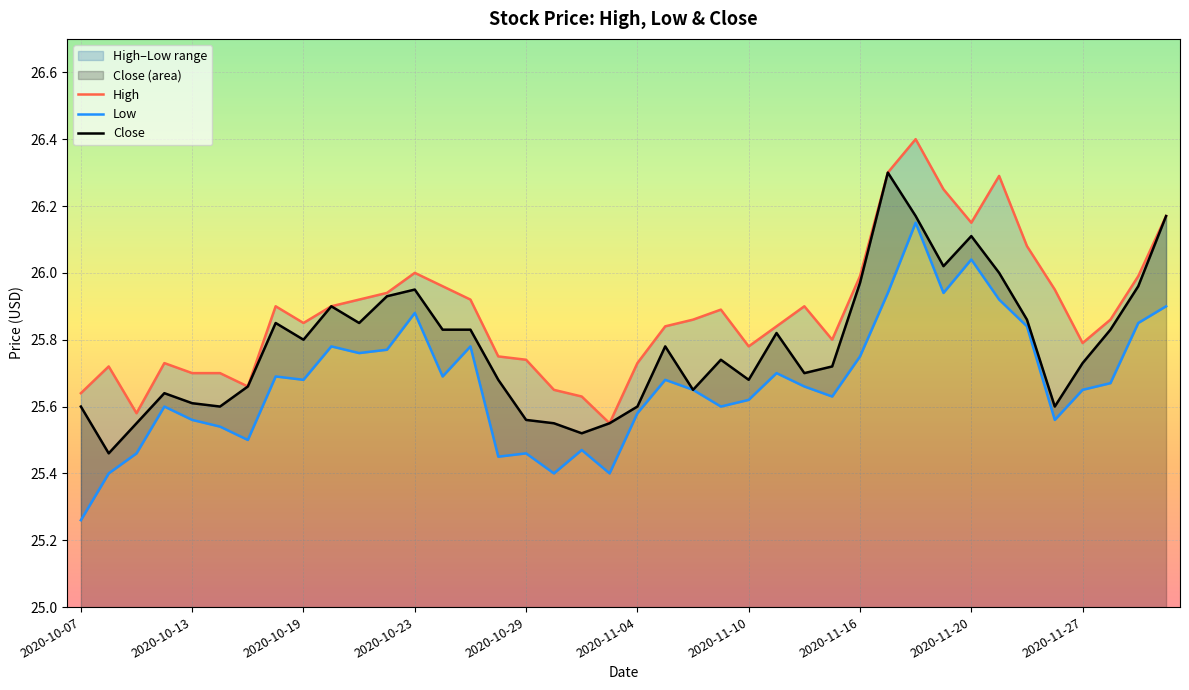

At 14, list the series in order from largest to smallest.

High, Close, Low